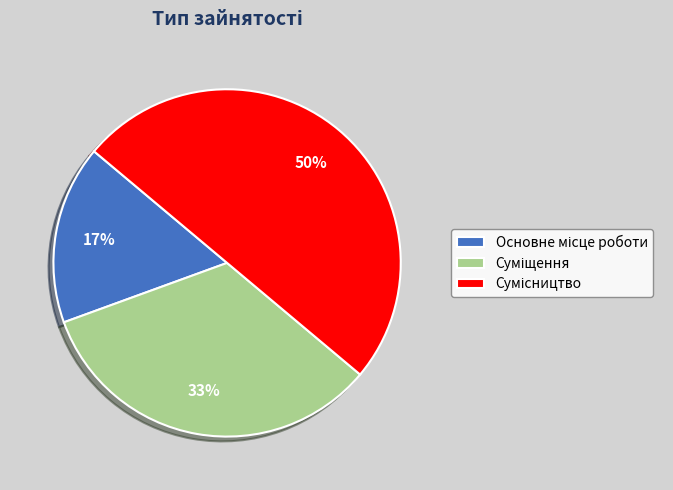

How many slices are in this pie chart?

3